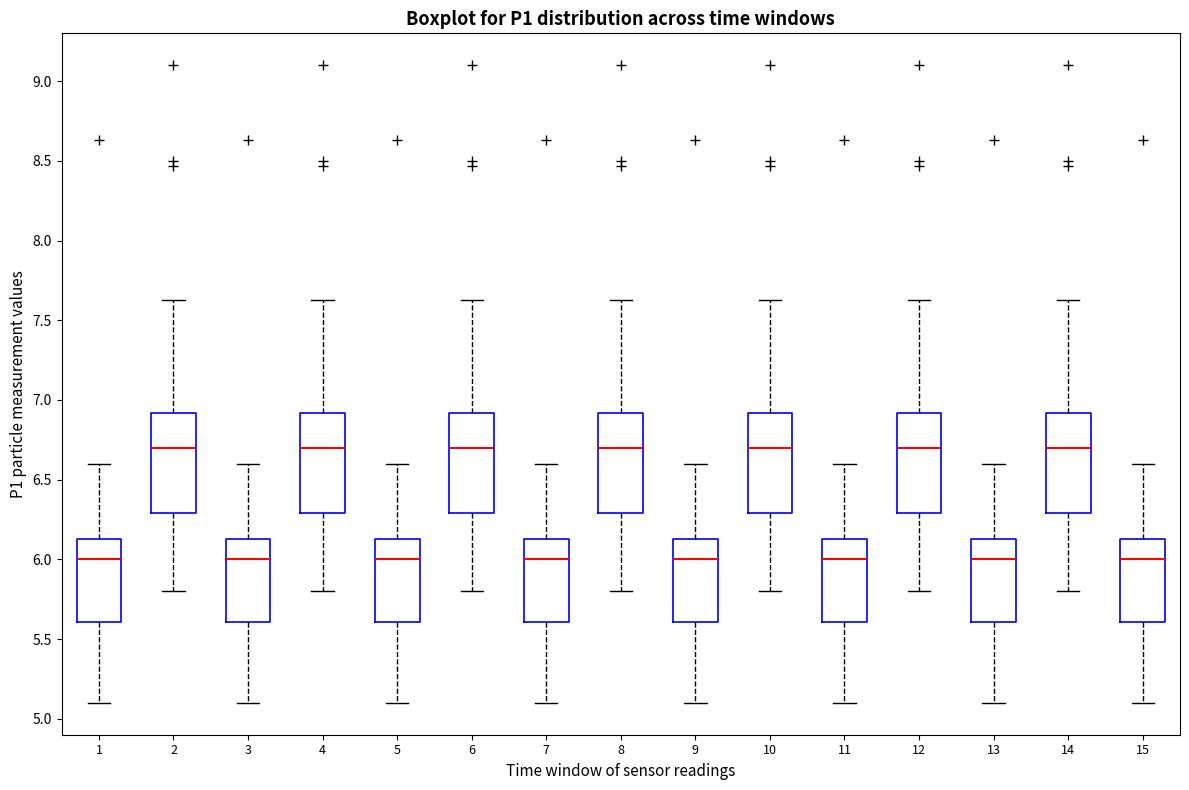

Reading left to right, transcribe this box plot: for each box, give where its median line is, the range the box spans, and where its two whiskers end, as read against the y-axis. The values are not printed on the chart, so give them approximately, as read against the axis.

1: median 6.00, box 5.60 to 6.15, whiskers 5.10 to 6.60
2: median 6.70, box 6.30 to 6.90, whiskers 5.80 to 7.65
3: median 6.00, box 5.60 to 6.15, whiskers 5.10 to 6.60
4: median 6.70, box 6.30 to 6.90, whiskers 5.80 to 7.65
5: median 6.00, box 5.60 to 6.15, whiskers 5.10 to 6.60
6: median 6.70, box 6.30 to 6.90, whiskers 5.80 to 7.65
7: median 6.00, box 5.60 to 6.15, whiskers 5.10 to 6.60
8: median 6.70, box 6.30 to 6.90, whiskers 5.80 to 7.65
9: median 6.00, box 5.60 to 6.15, whiskers 5.10 to 6.60
10: median 6.70, box 6.30 to 6.90, whiskers 5.80 to 7.65
11: median 6.00, box 5.60 to 6.15, whiskers 5.10 to 6.60
12: median 6.70, box 6.30 to 6.90, whiskers 5.80 to 7.65
13: median 6.00, box 5.60 to 6.15, whiskers 5.10 to 6.60
14: median 6.70, box 6.30 to 6.90, whiskers 5.80 to 7.65
15: median 6.00, box 5.60 to 6.15, whiskers 5.10 to 6.60